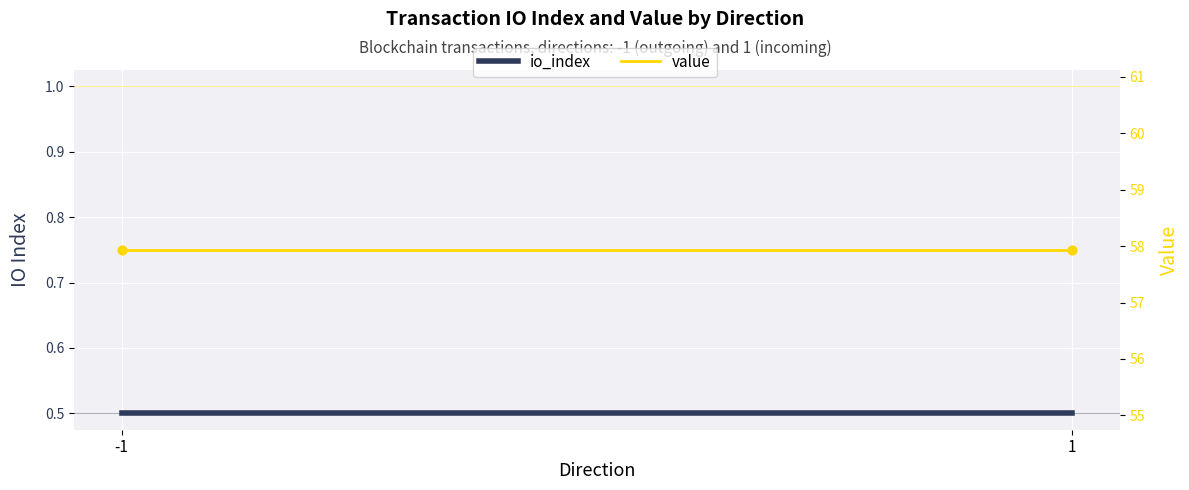

At how many categories does at least one series exceed 2?

2